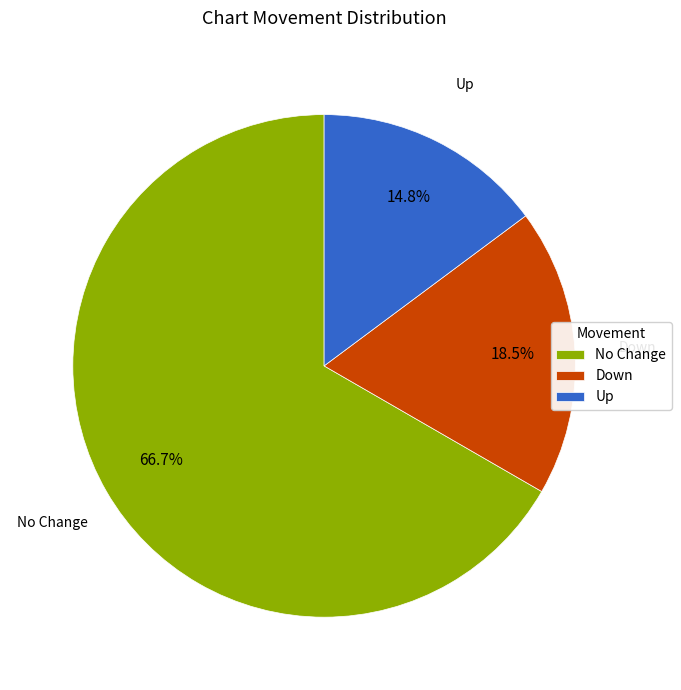

How much of the chart is everything except Down?

81.5%